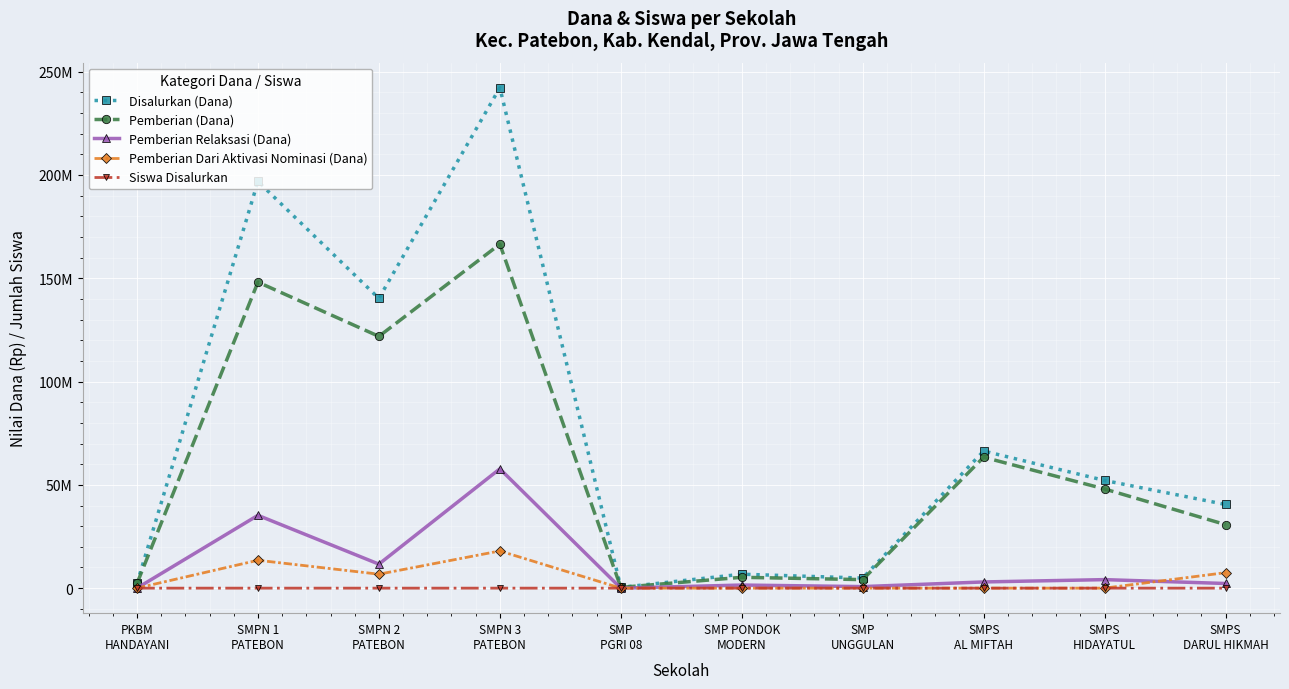

What are all the series names shown in the legend?

Disalurkan (Dana), Pemberian (Dana), Pemberian Relaksasi (Dana), Pemberian Dari Aktivasi Nominasi (Dana), Siswa Disalurkan